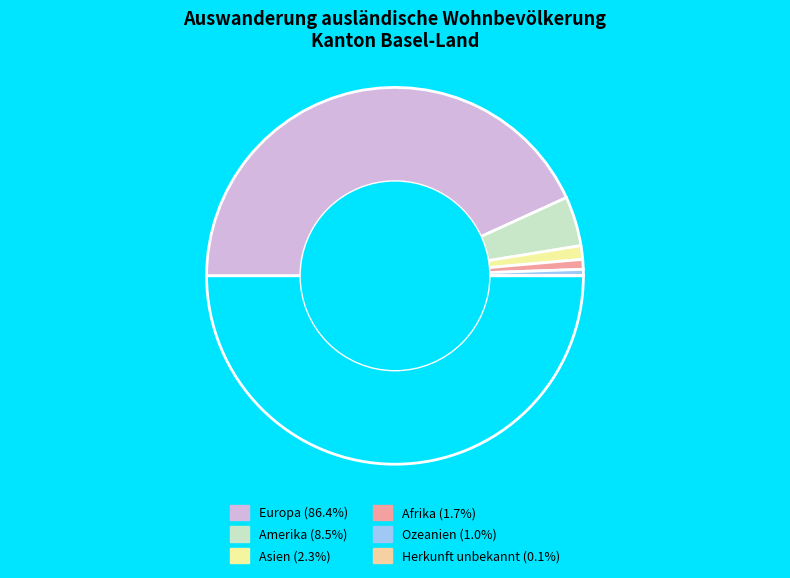

Count the number of slices in the pie.

7